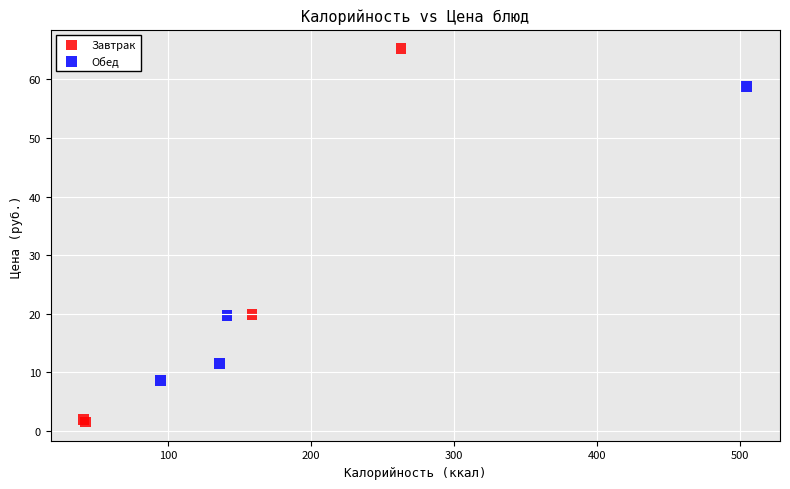

Which series has the widest spread of Y values?

Завтрак